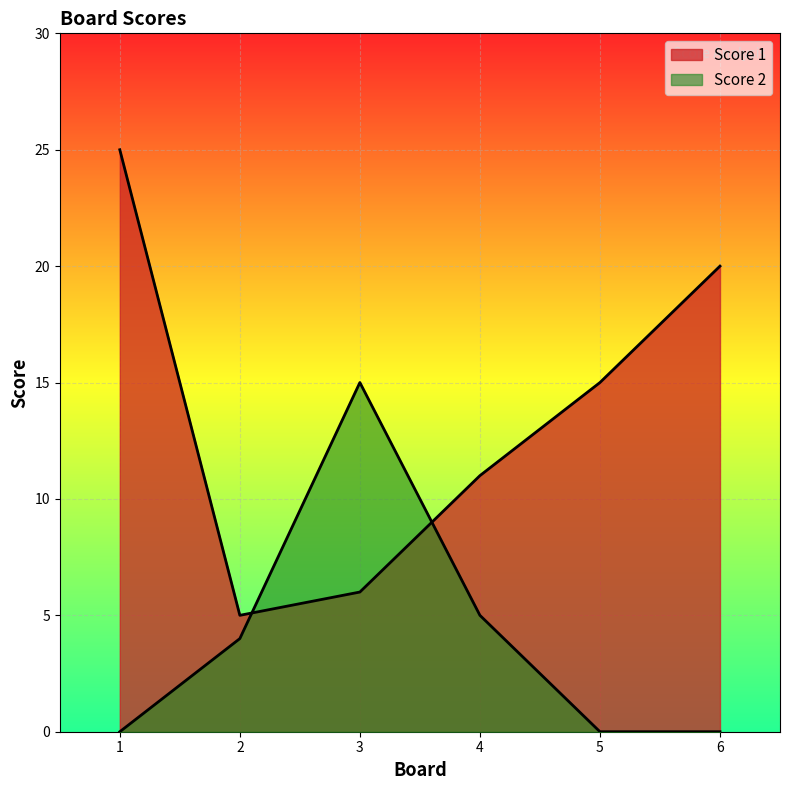

True or false: Score 2 has a value of 0 at 1.

True